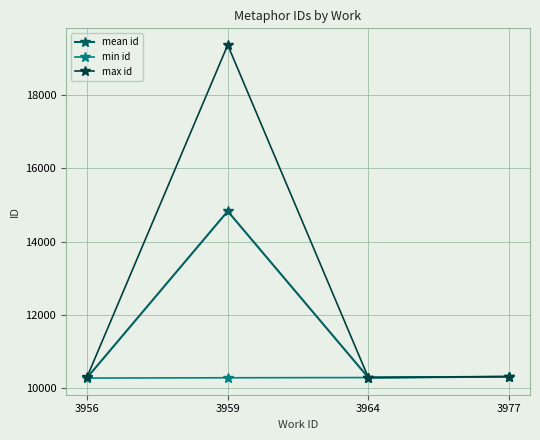

How many values in the mean id series are below 10322?

2